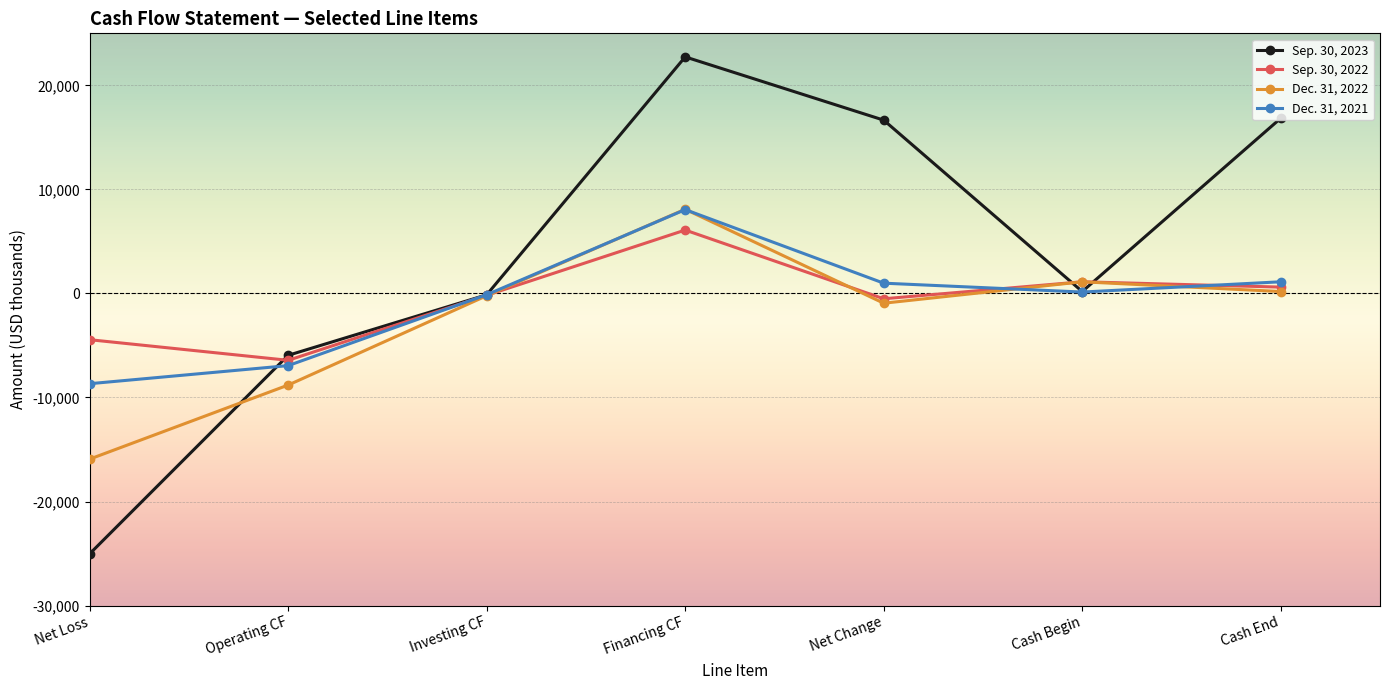

List the series in order of their peak value, lowest first.

Sep. 30, 2022, Dec. 31, 2021, Dec. 31, 2022, Sep. 30, 2023